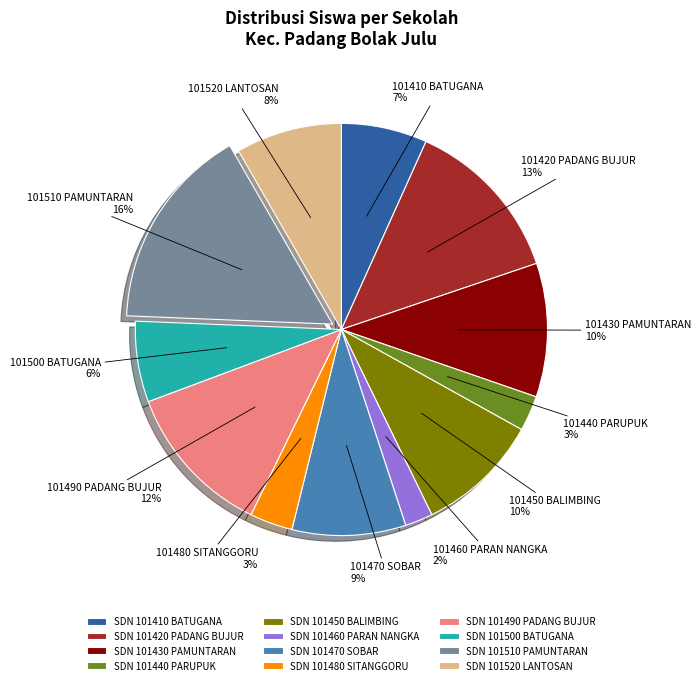

Between SDN 101430 PAMUNTARAN and SDN 101510 PAMUNTARAN, which is larger?

SDN 101510 PAMUNTARAN